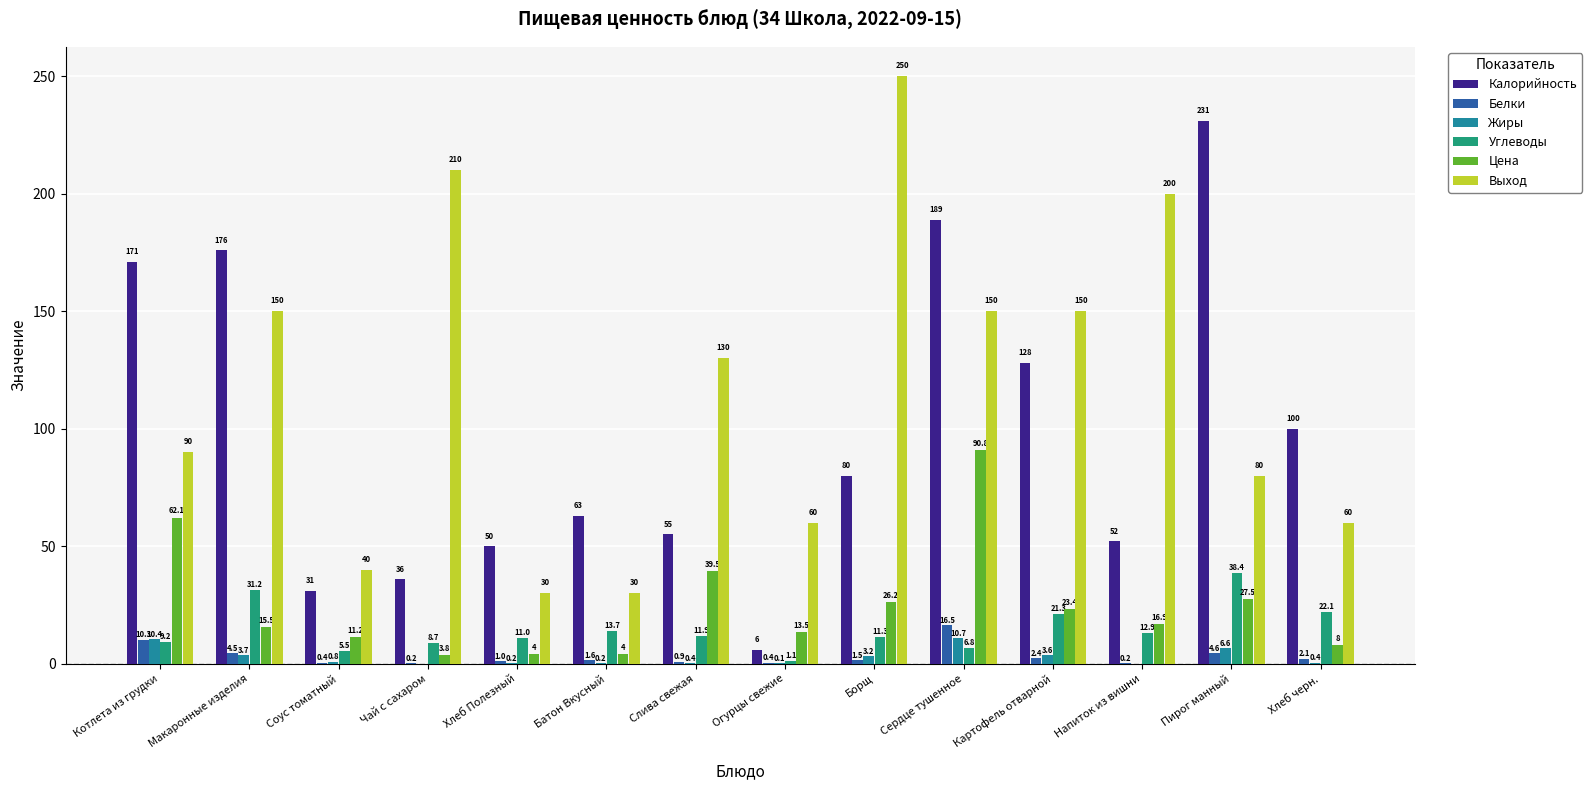

Which series changed the most between Сердце тушенное and Напиток из вишни?

Калорийность